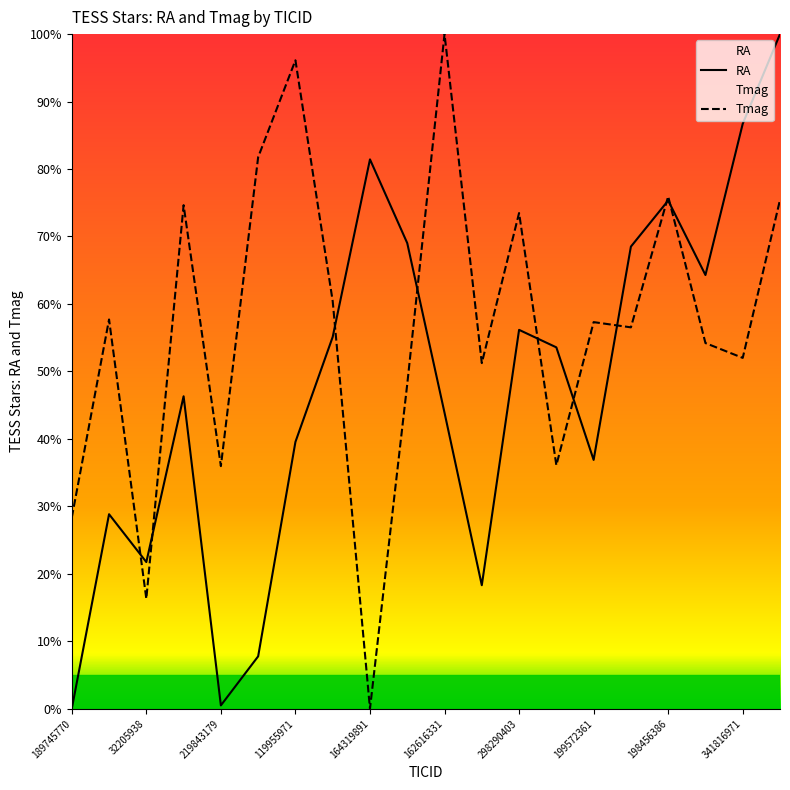

Does the chart display data point markers on the line(s)?

No